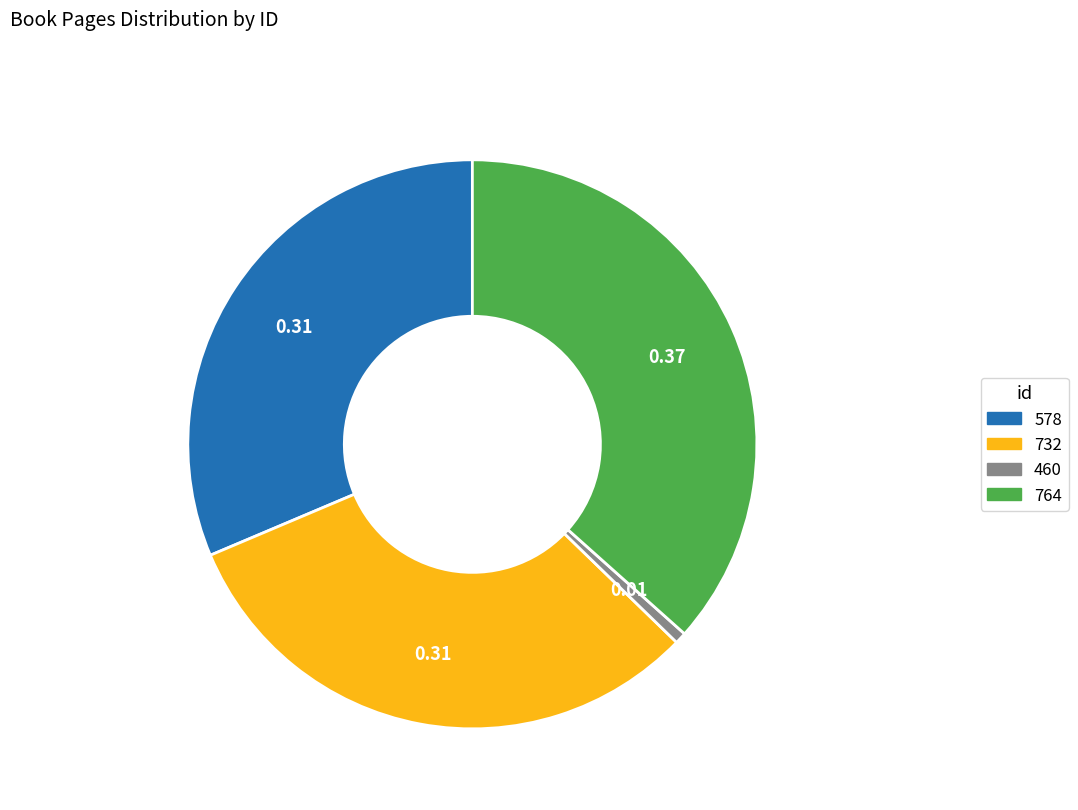

Approximately how many times larger is the value at 578 compared to 732?

1.0